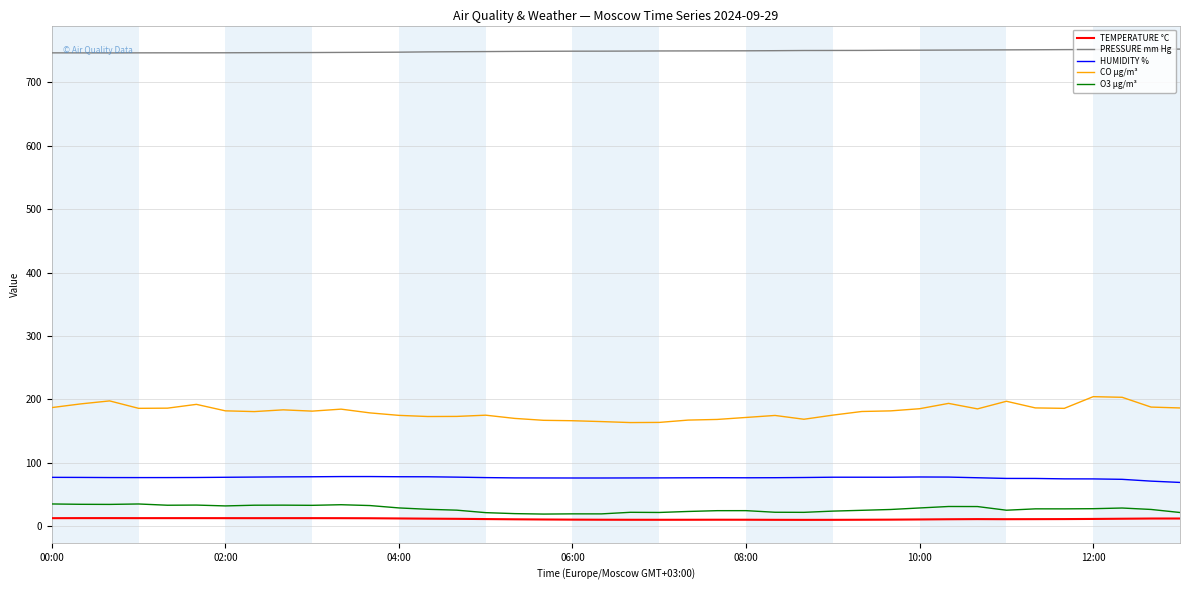

Is this an area chart (filled region under the line)?

No